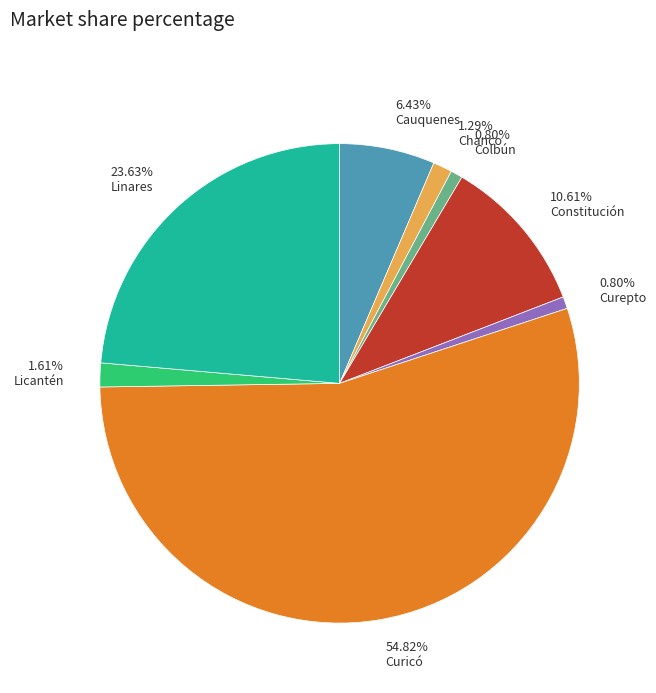

Count the number of slices in the pie.

8